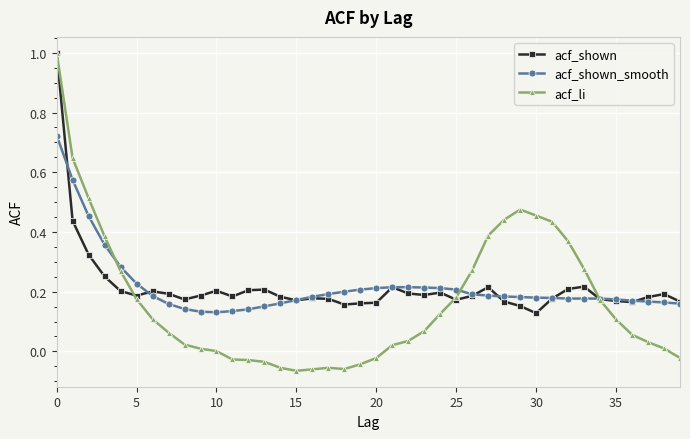

What is the maximum value shown in the chart?

1.0